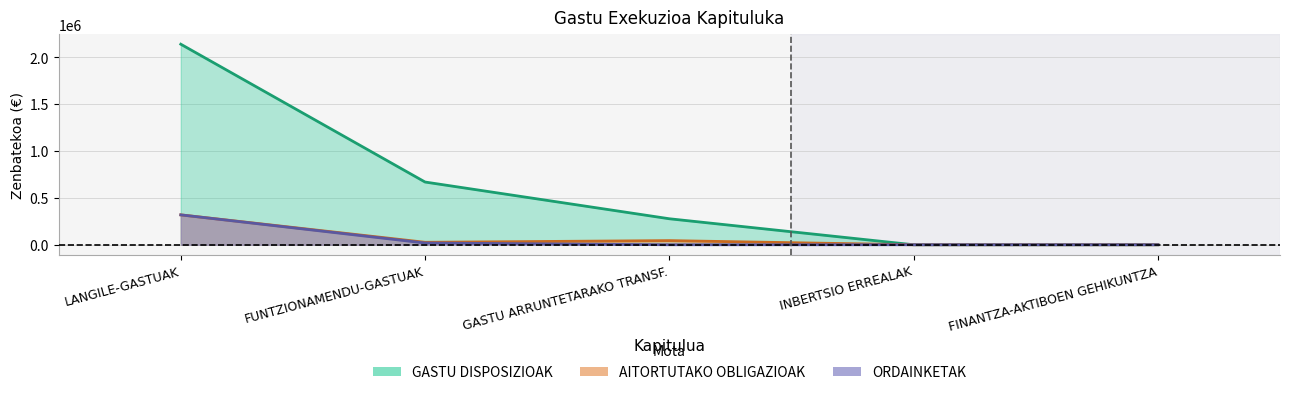

True or false: AITORTUTAKO OBLIGAZIOAK and ORDAINKETAK intersect in this chart.

False